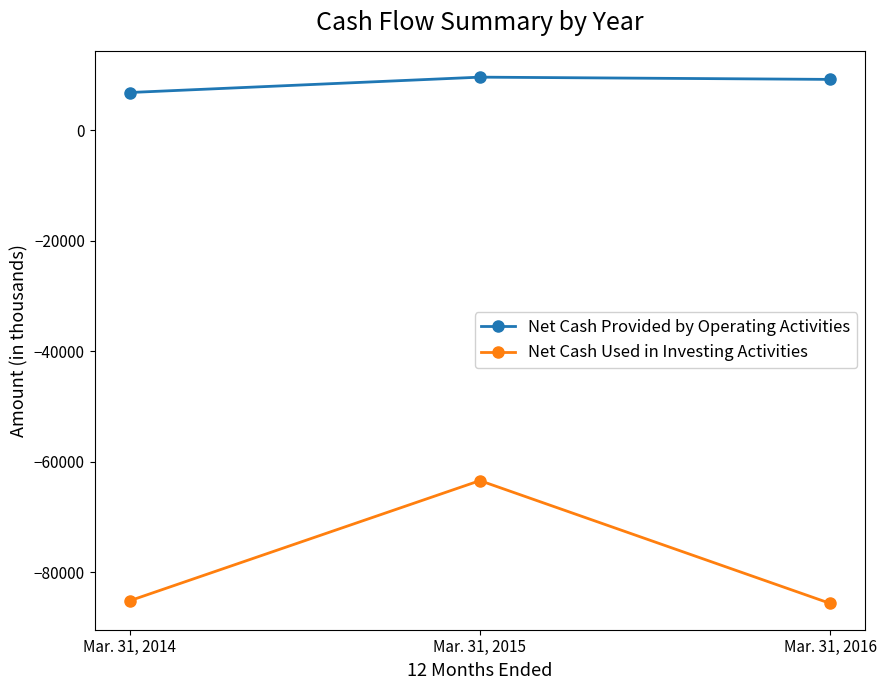

At which category is the sum across all series the highest?

Mar. 31, 2015